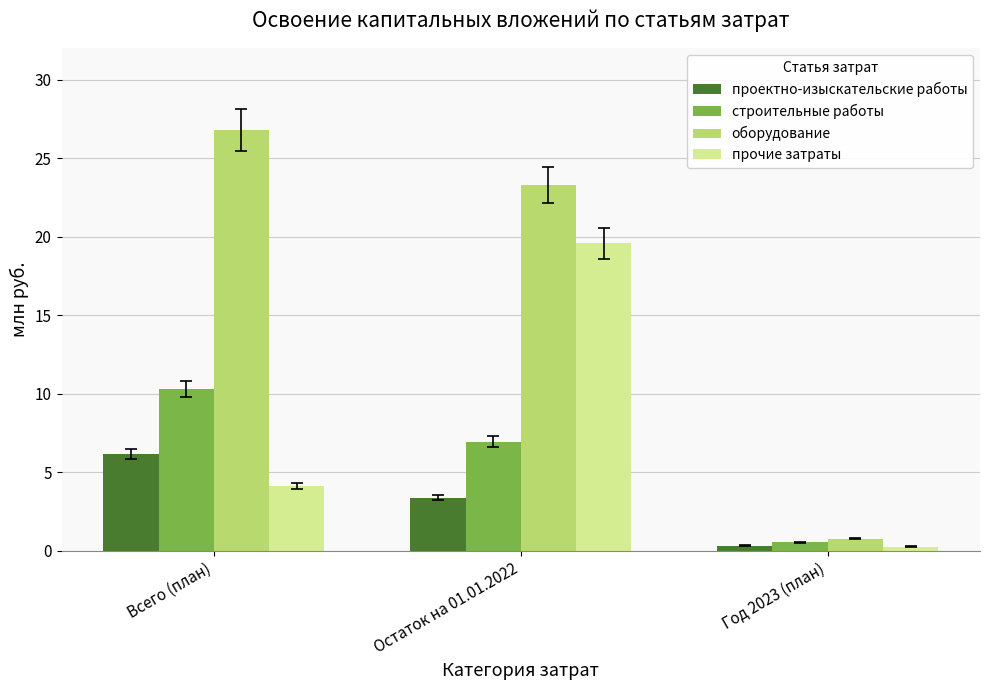

Which series has the largest total across all categories?

оборудование